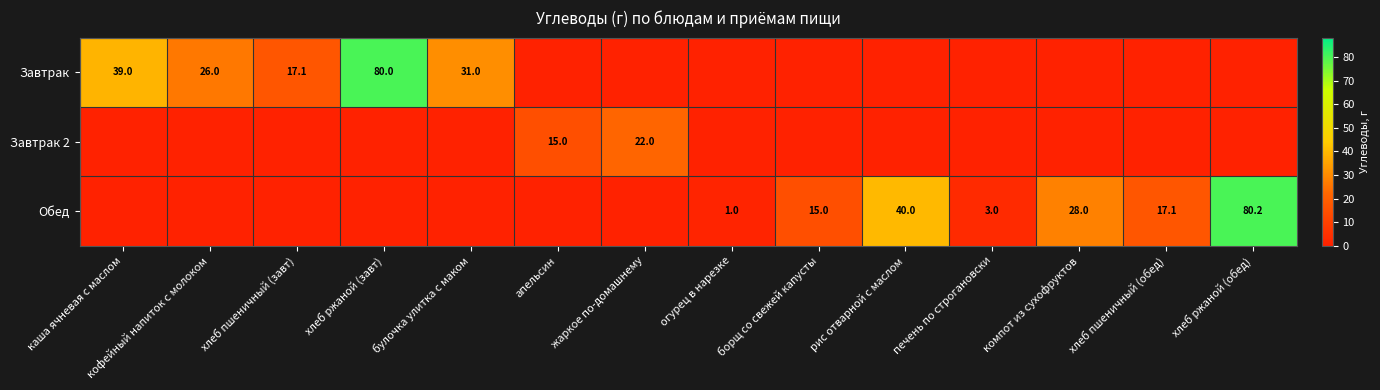

True or false: Обед has a value of 0.6 at огурец в нарезке.

False